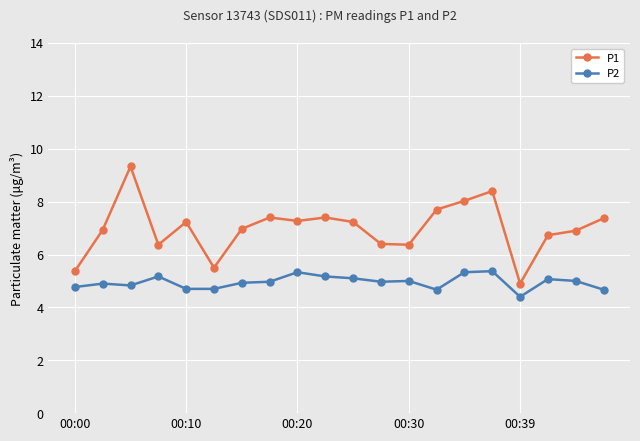

Which series has the widest spread of values?

P1